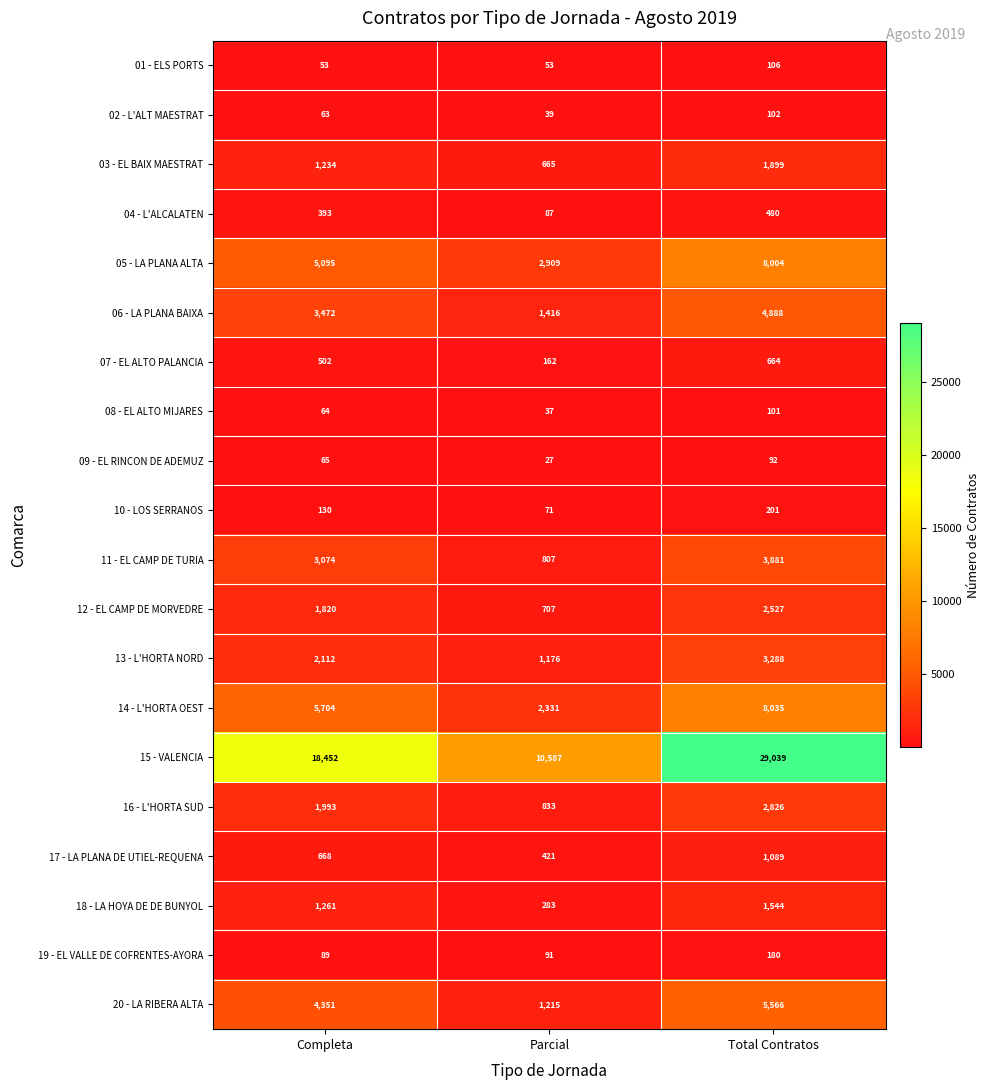

Which series has the widest spread of values?

15 - VALENCIA